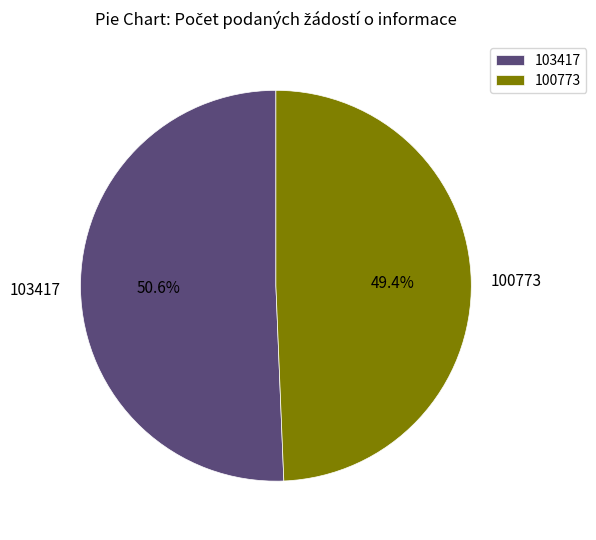

Rank the categories by value from lowest to highest.

100773, 103417